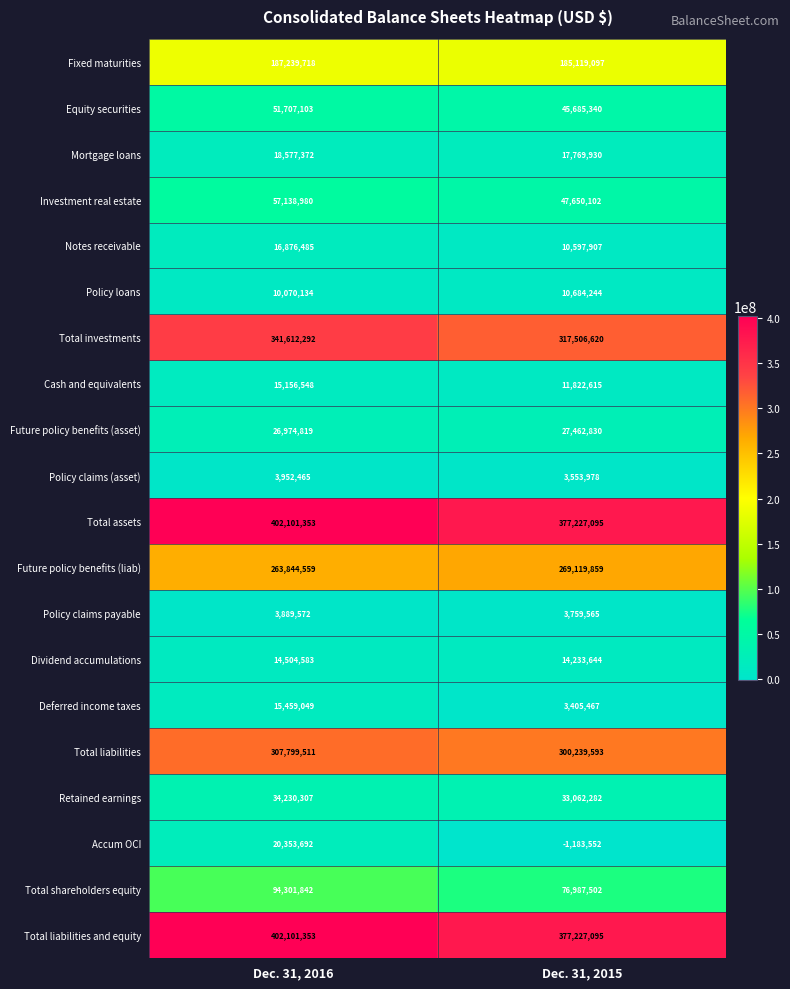

What is the sum of all Equity securities values?

97392443